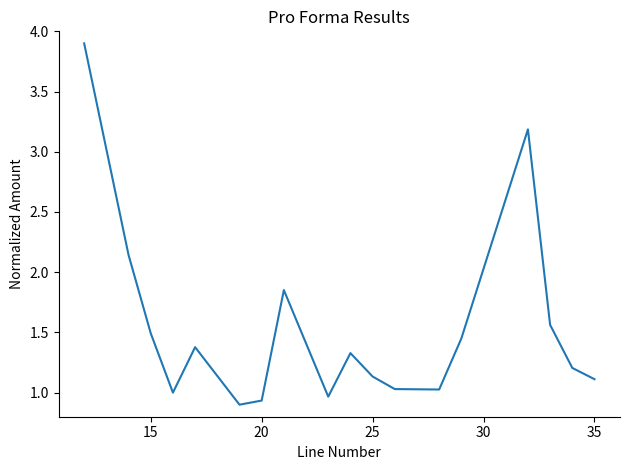

What is the maximum value shown in the chart?

3.9